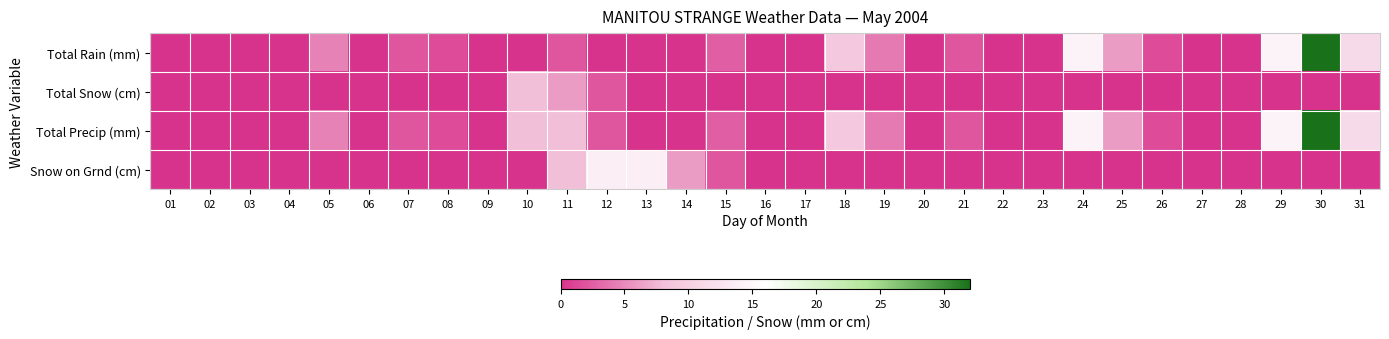

Rank the series by their maximum value, from highest to lowest.

Total Rain (mm), Total Precip (mm), Snow on Grnd (cm), Total Snow (cm)